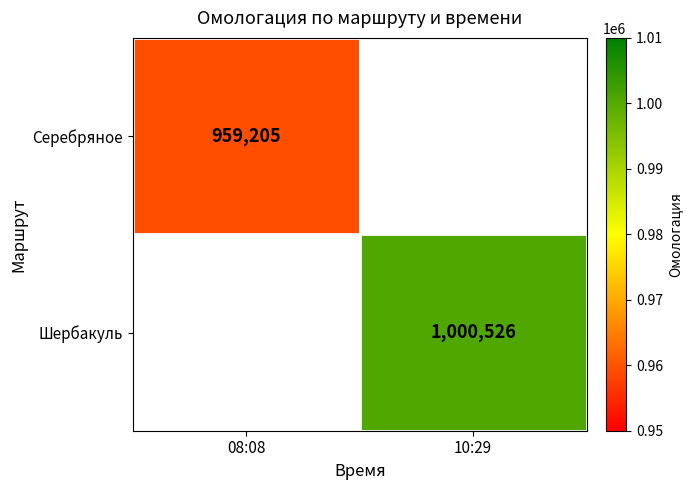

The Шербакуль series shows 1000526 at 10:29. True or false?

True